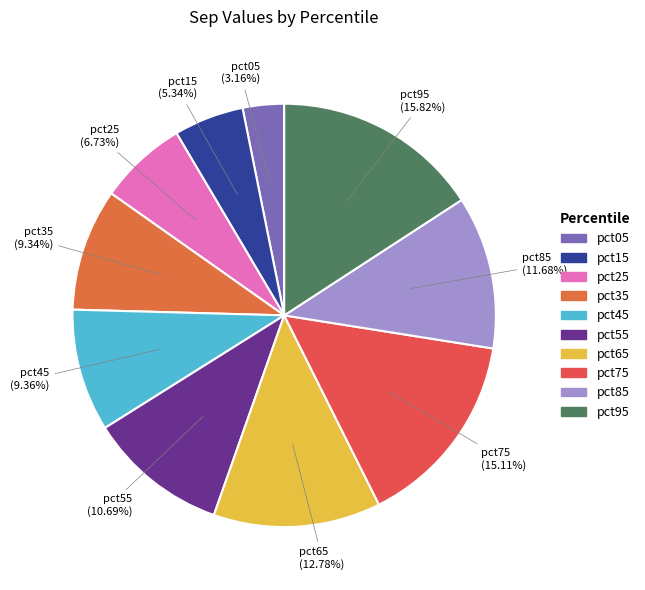

Is the sum of pct35 and pct95 greater than half?

No